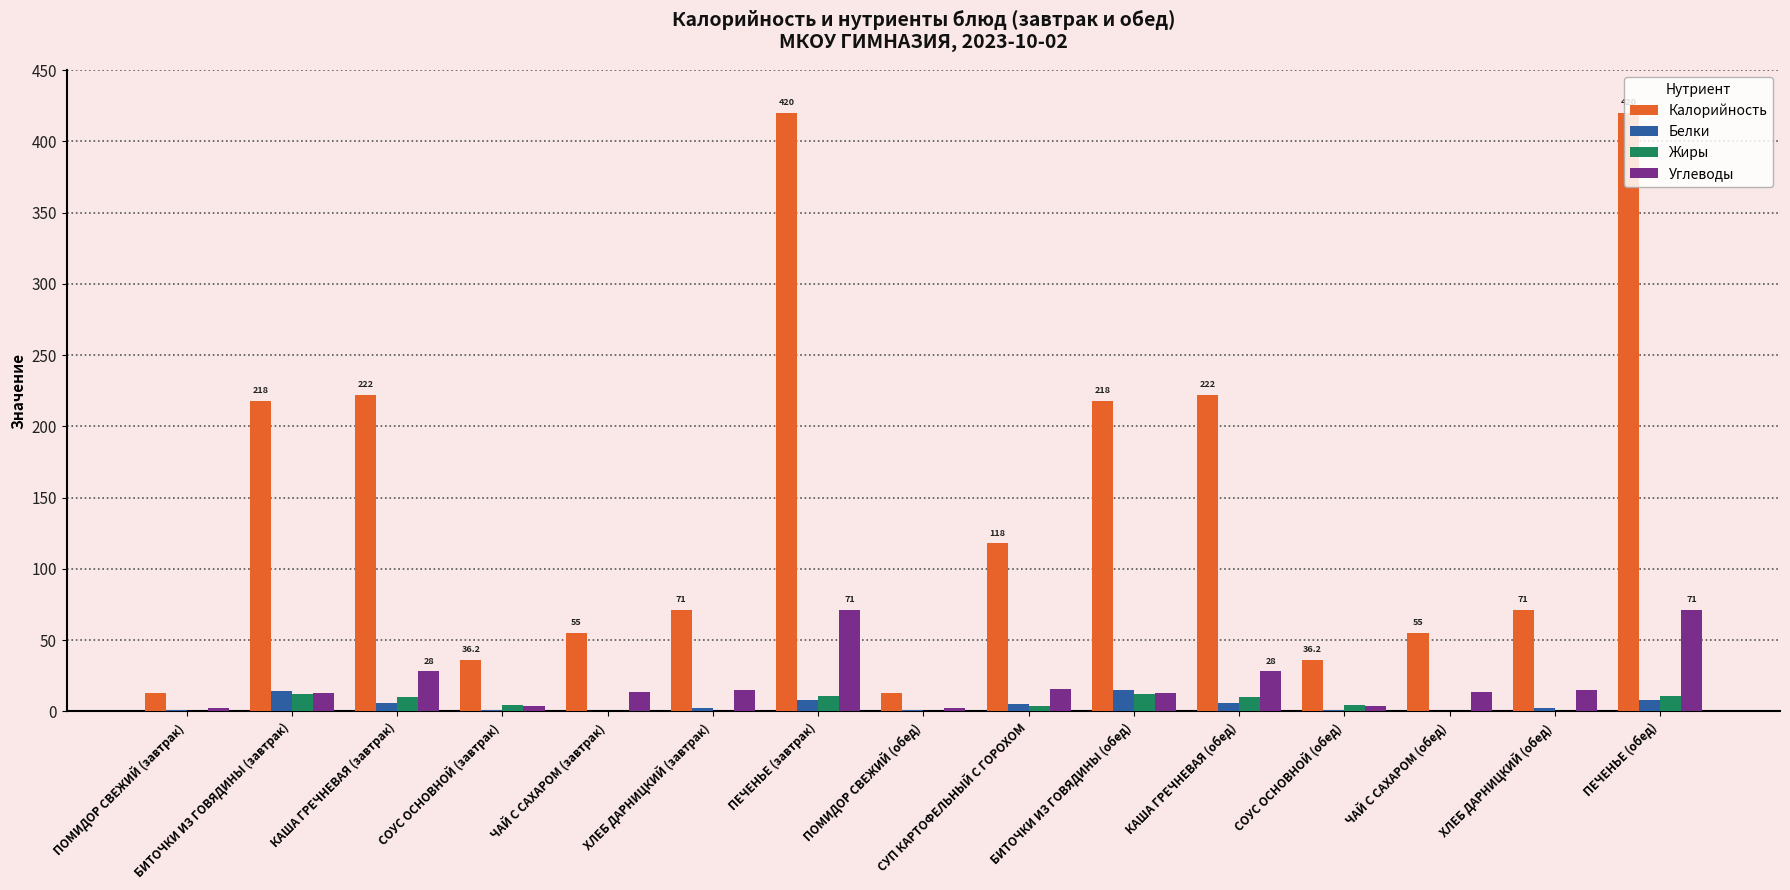

What is the total value across all series at СУП КАРТОФЕЛЬНЫЙ С ГОРОХОМ?

143.0